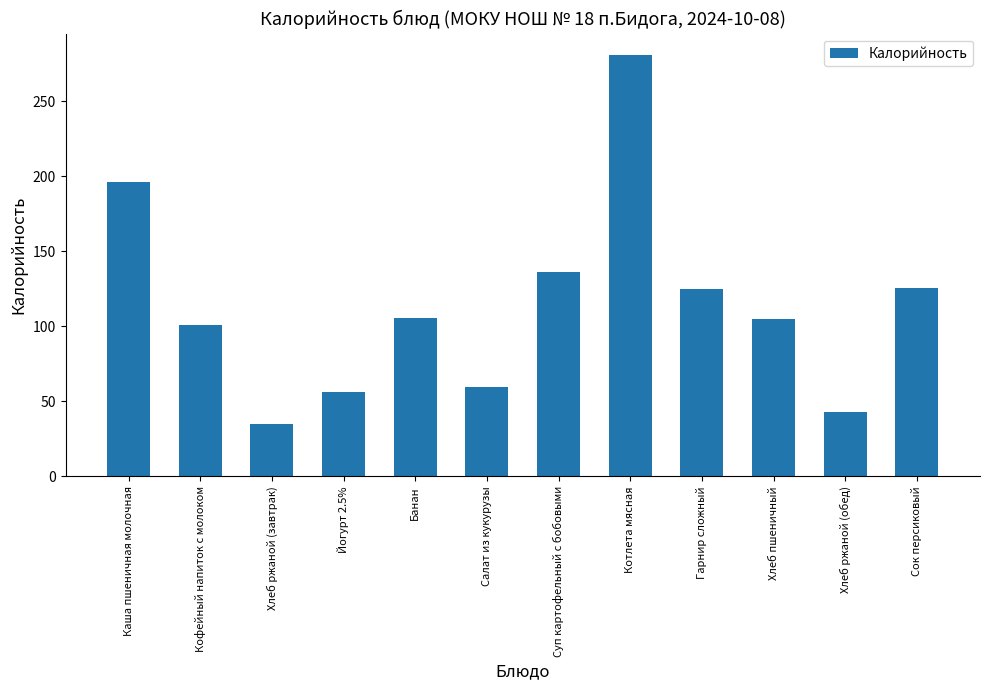

Read the value at Кофейный напиток с молоком.

100.6